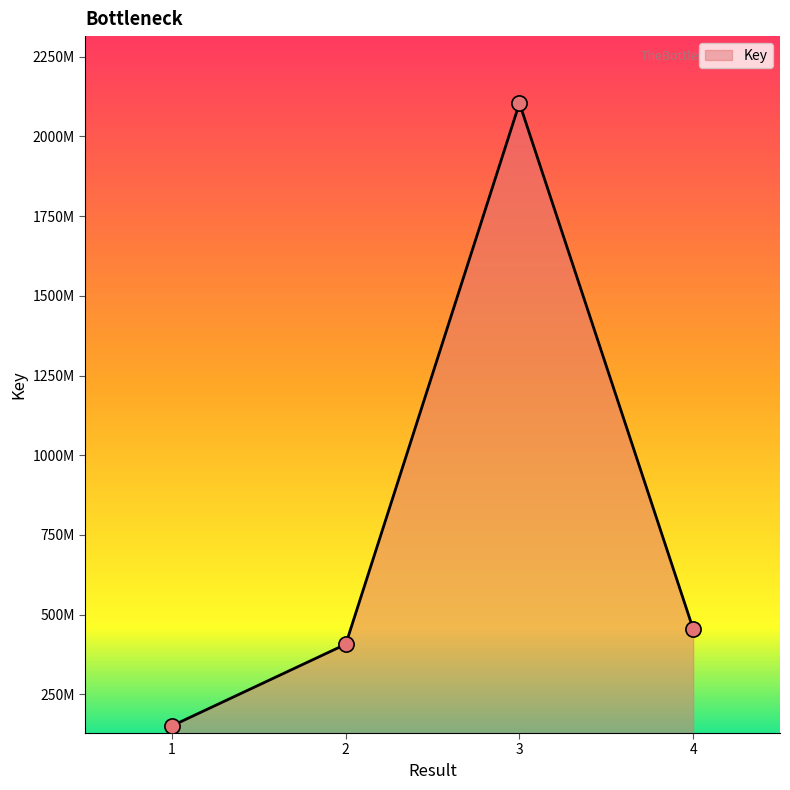

Between 1 and 4, which is larger?

4